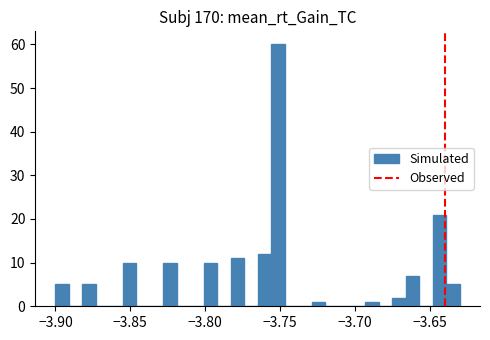

Read against the x-axis, roughly where is the centre of the tallest bar?

-3.750